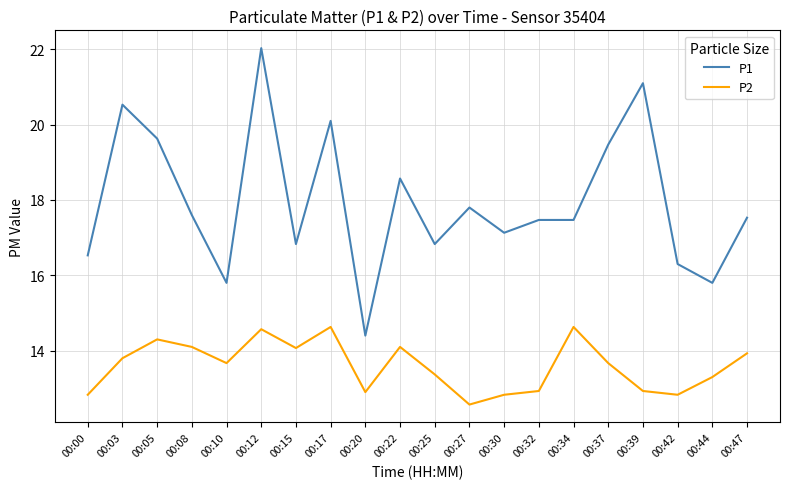

True or false: P2 and P1 cross at least once.

False